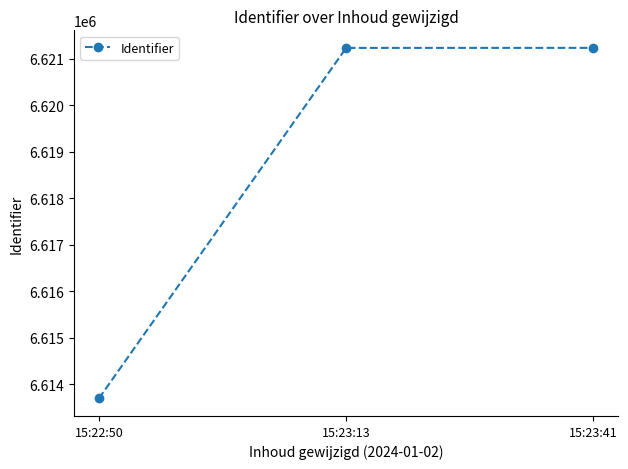

Between 15:23:13 and 15:22:50, which is larger?

15:23:13